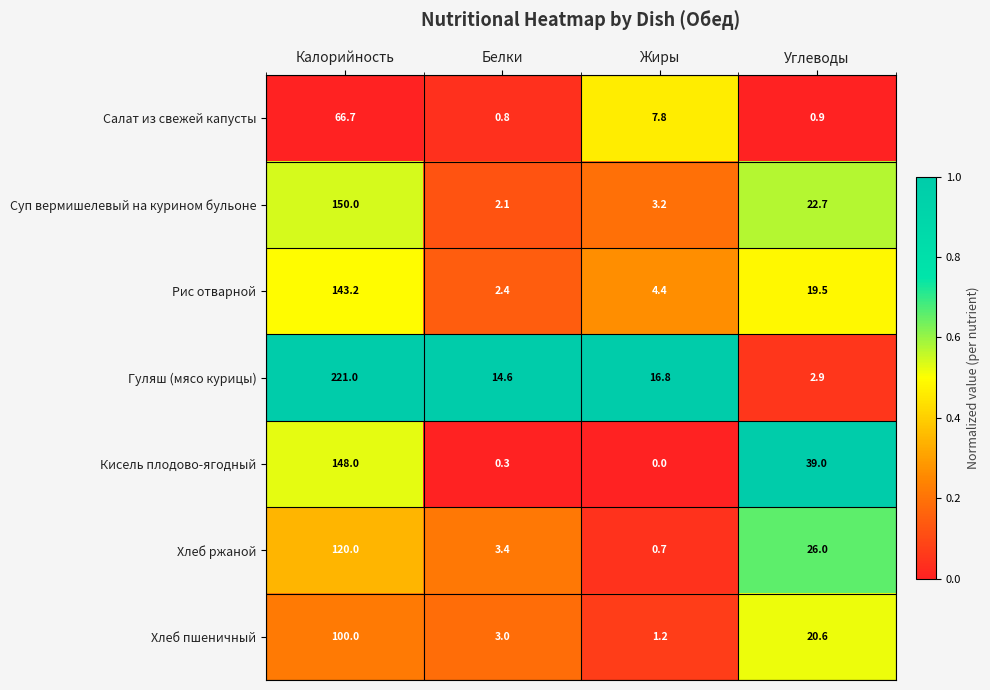

Which label corresponds to the smallest value in the chart?

Жиры